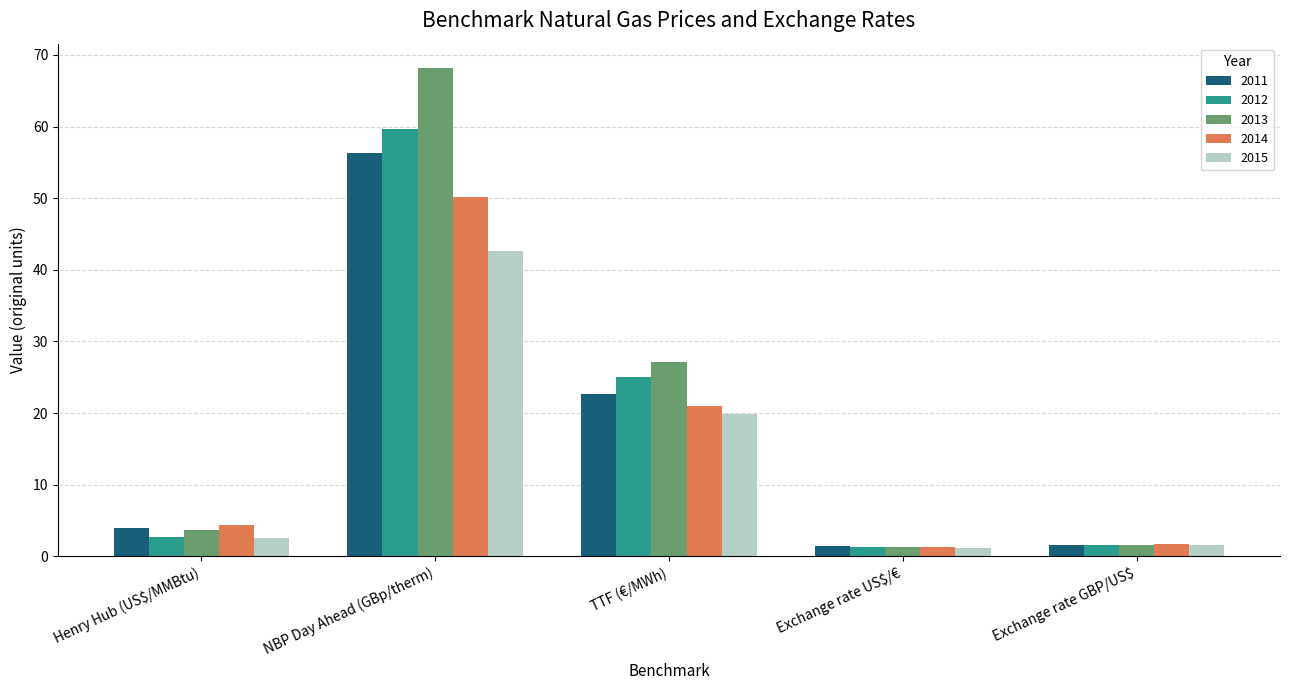

What is the spread (max minus min) of values at Exchange rate US$/€?

0.3